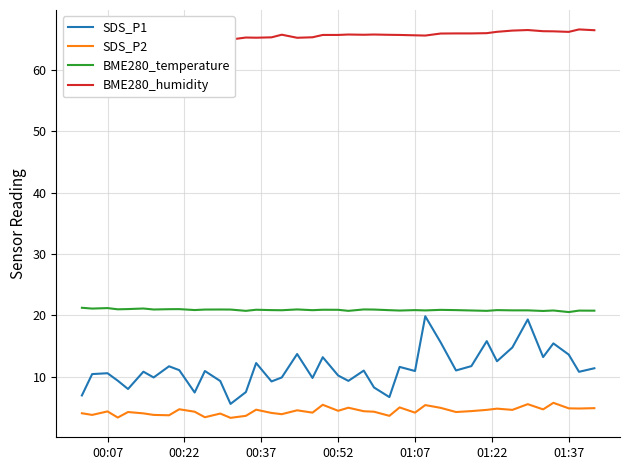

True or false: BME280_temperature and SDS_P2 intersect in this chart.

False